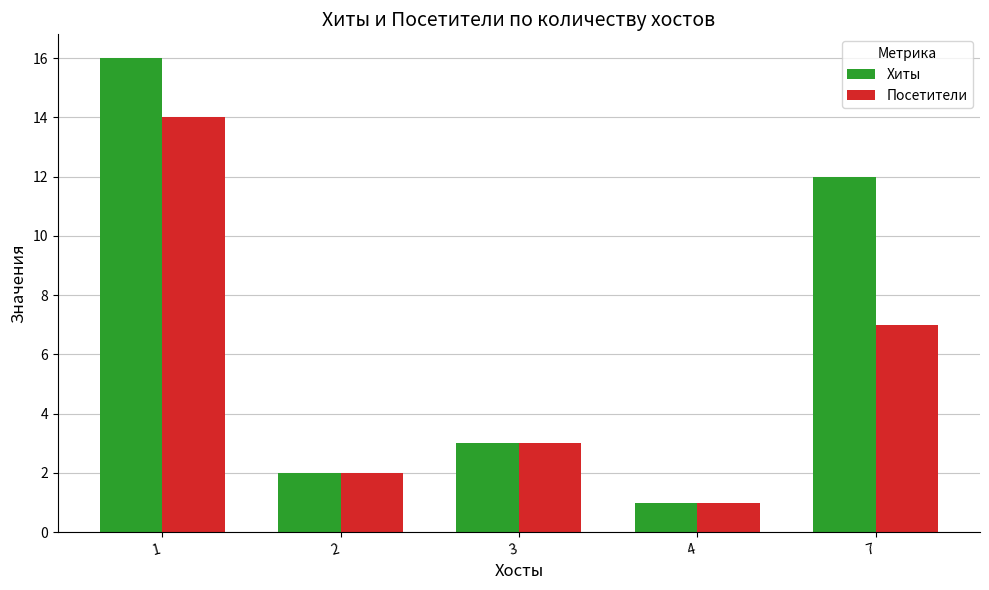

Where does the Хиты series first go above 3?

1